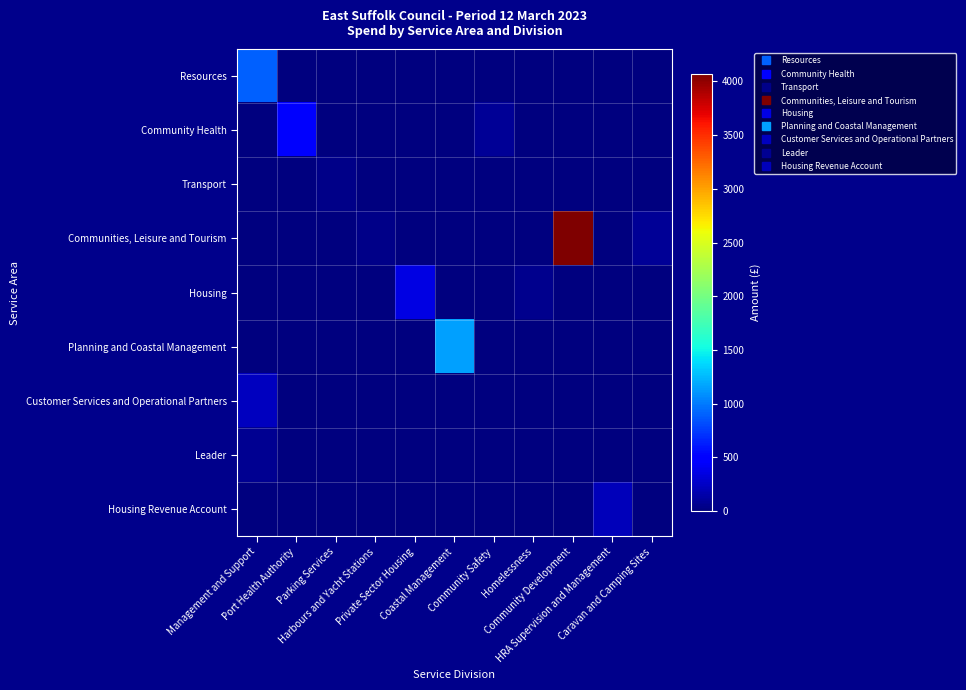

Rank the series by their maximum value, from lowest to highest.

Transport, Leader, Housing Revenue Account, Customer Services and Operational Partners, Housing, Community Health, Resources, Planning and Coastal Management, Communities, Leisure and Tourism